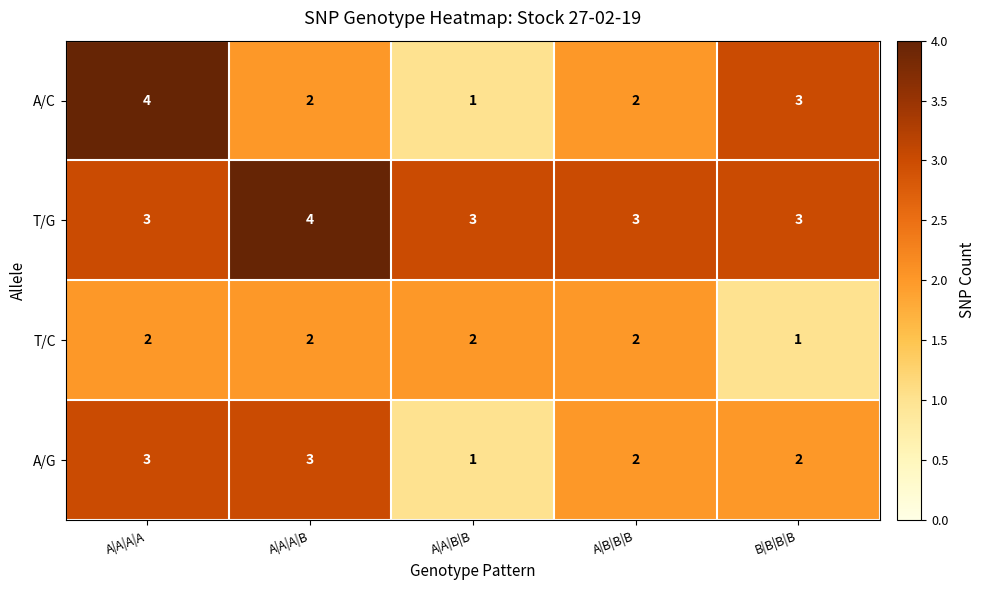

What is the sum of all T/G values?

16